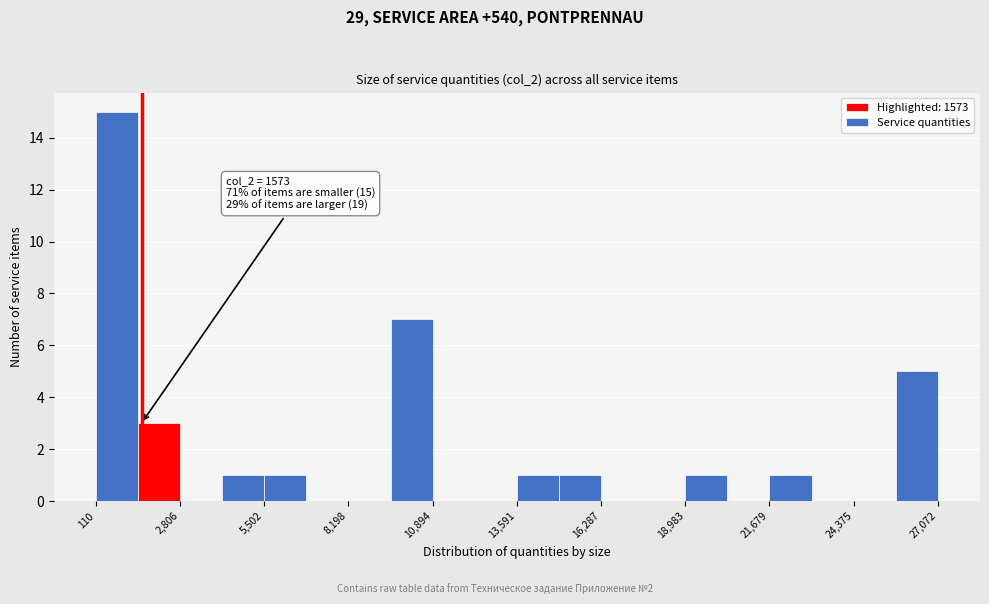

Around what value on the x-axis is the tallest bar? Give the approximate position of its centre, as read against the axis.

1000